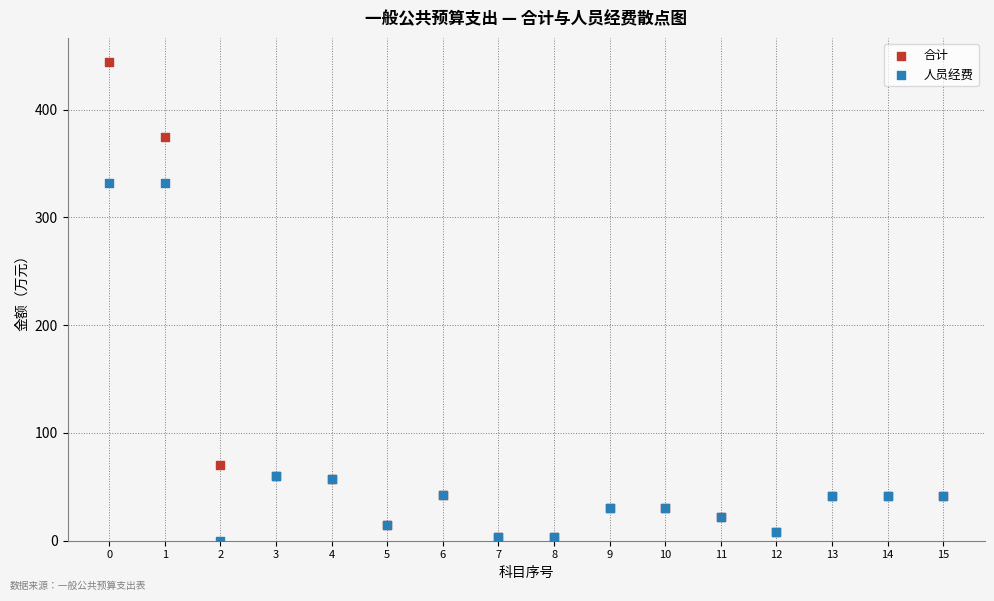

In the 人员经费 series, what Y value is closest to 165?

60.5